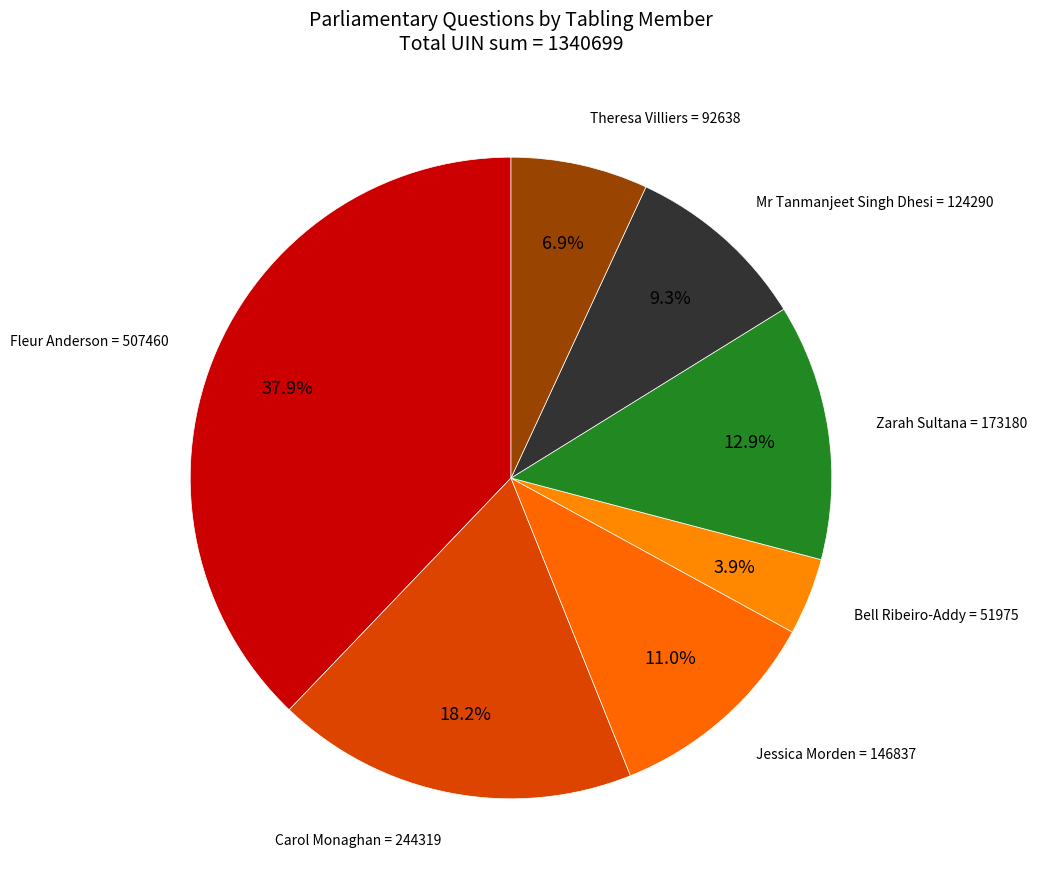

Count the number of slices in the pie.

7